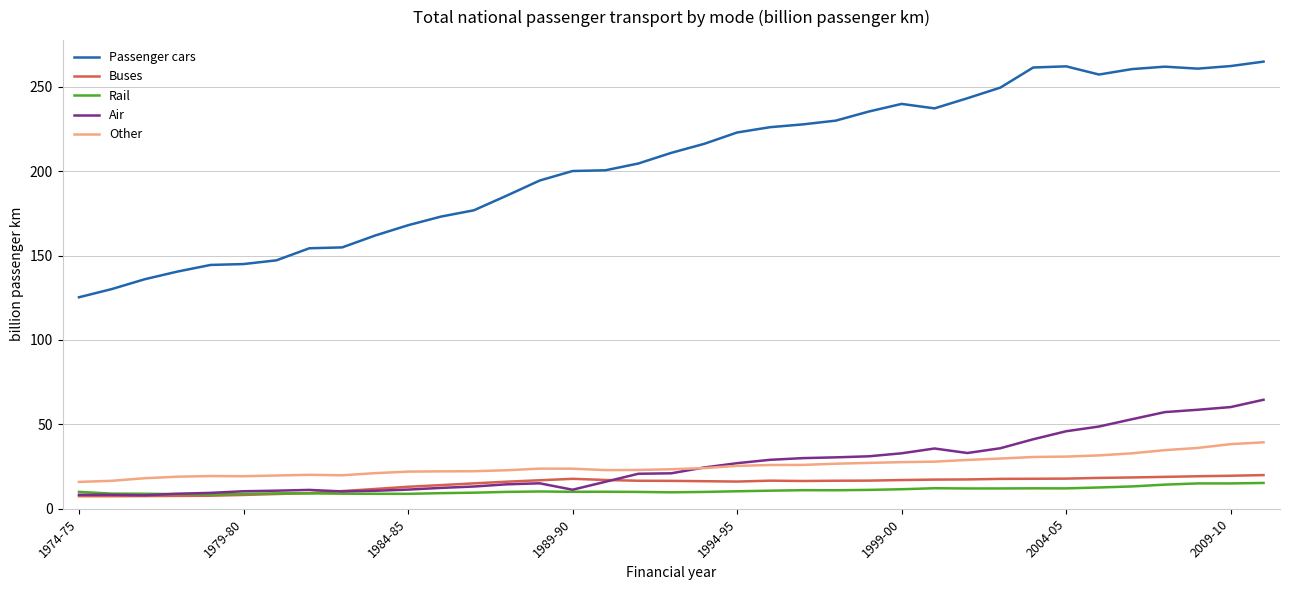

True or false: Other and Buses cross at least once.

False